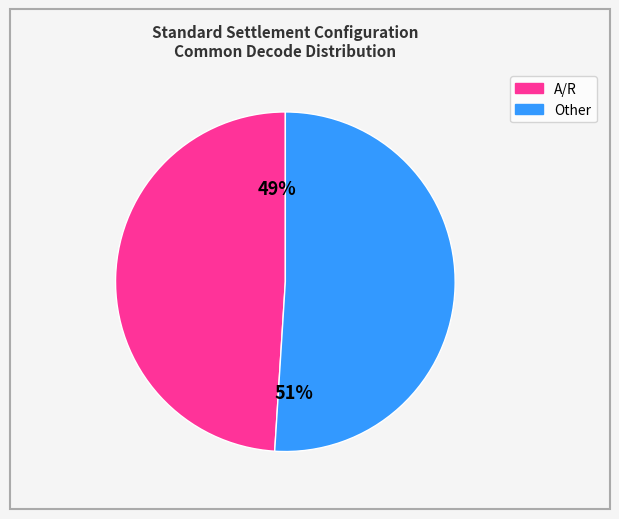

Is there a majority slice in this chart?

Yes